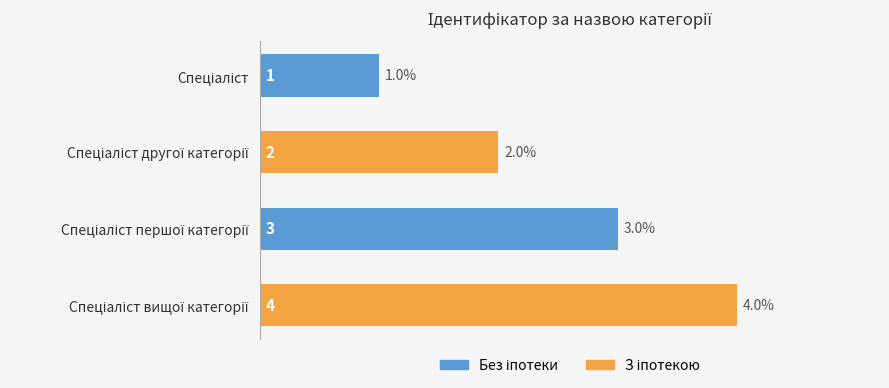

What is the greatest value displayed?

4